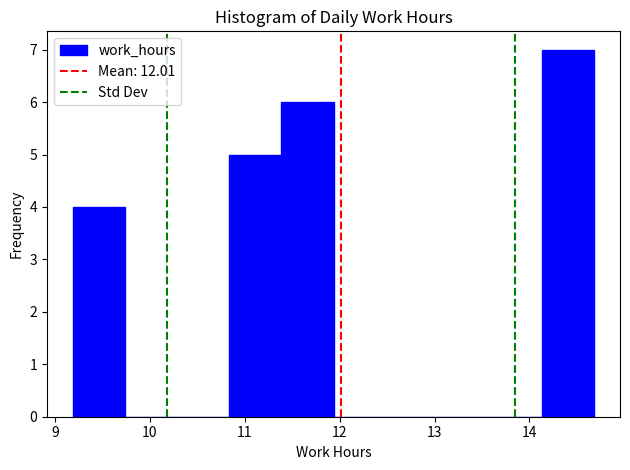

Over which range of the x-axis is the bar tallest?

14.1 to 14.7